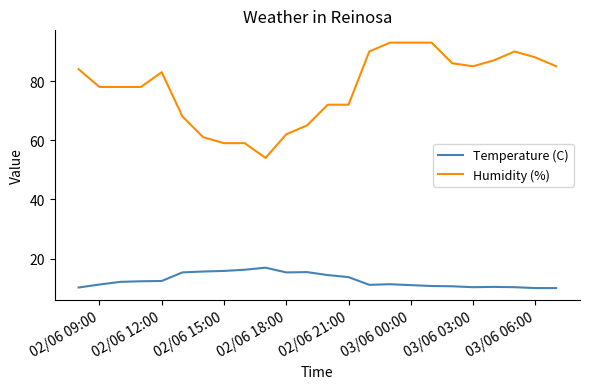

What is the difference between the maximum and minimum values in the Temperature (C) series?

6.9